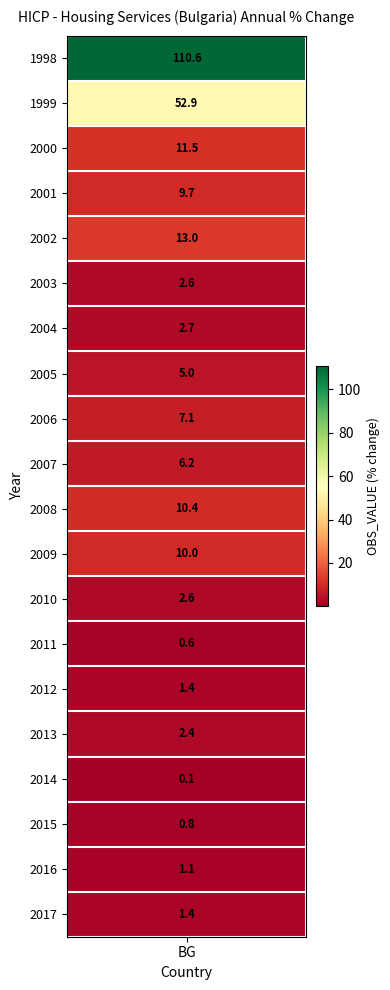

At which label is the value closest to 55?

1999